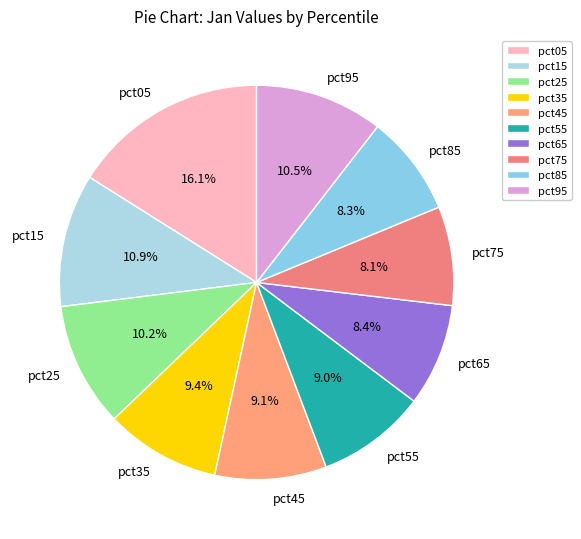

What percentage is NOT represented by pct05?

83.9%